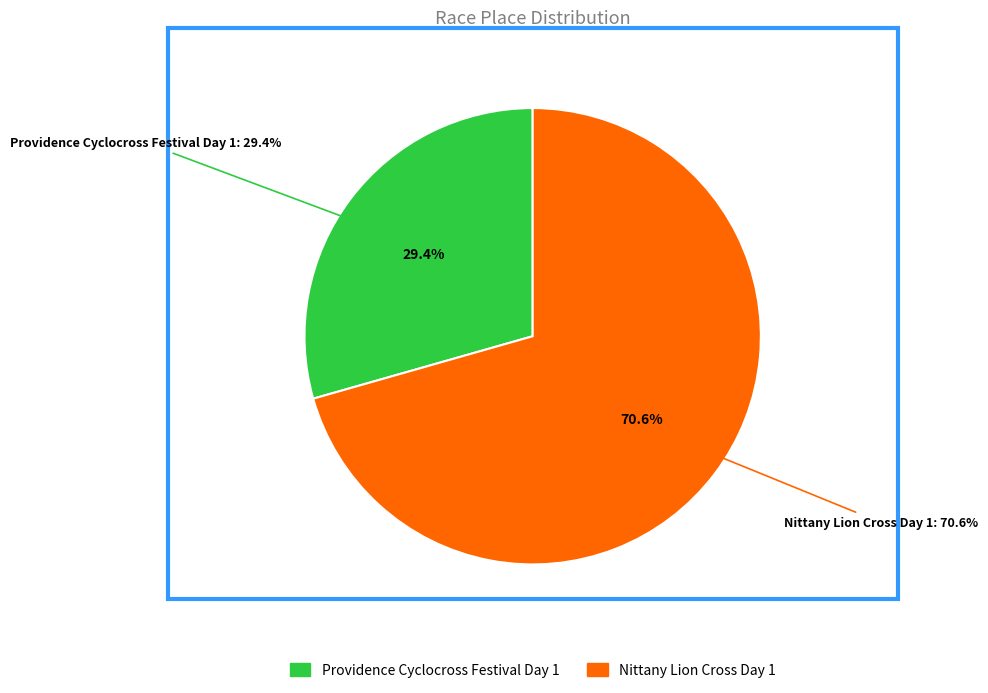

What percentage is NOT represented by Providence Cyclocross Festival Day 1?

70.6%